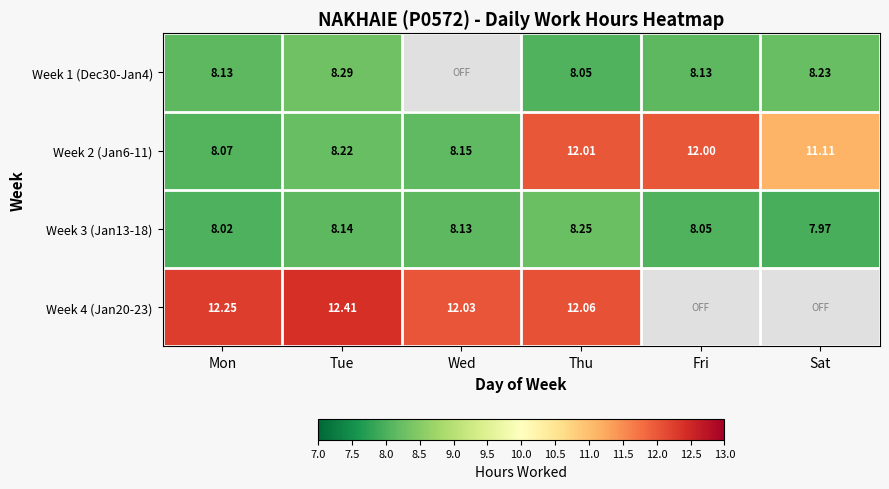

List the labels in order of Week 3 (Jan13-18) value, largest first.

Thu, Tue, Wed, Fri, Mon, Sat